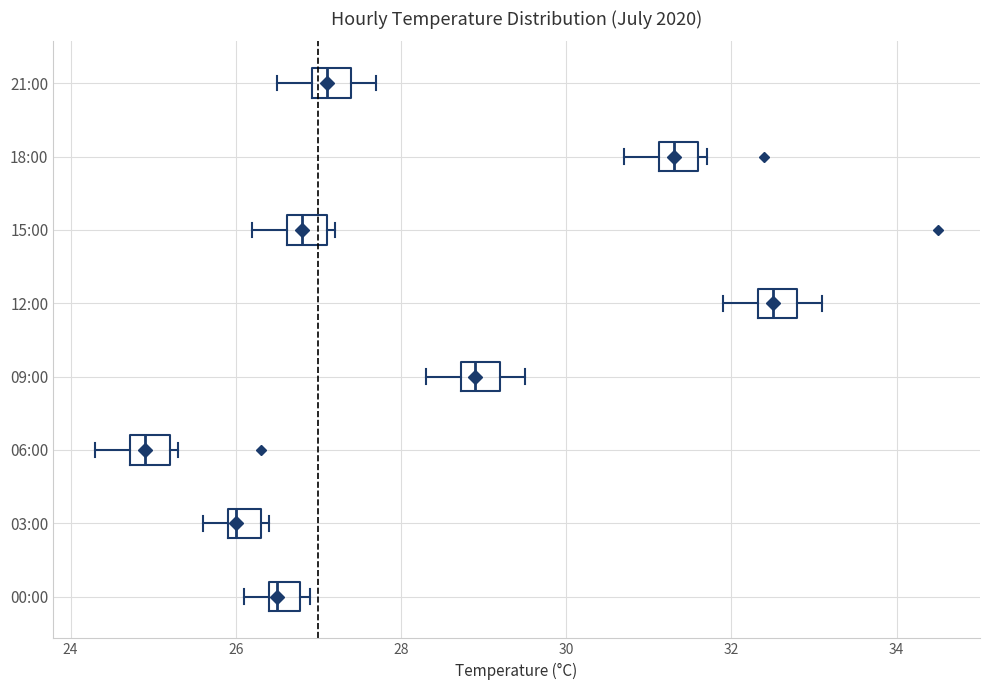

Which box's median line is the furthest to the left?

06:00